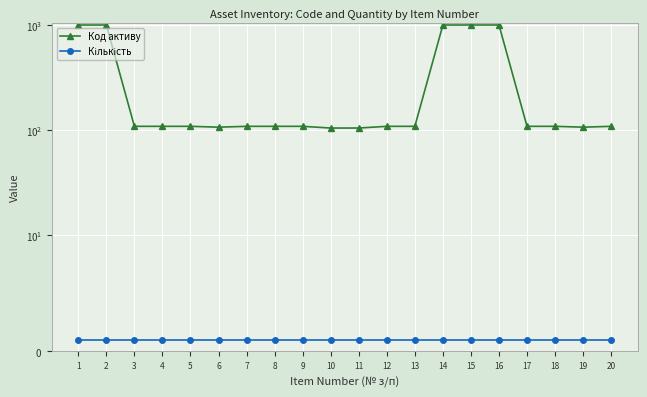

What is the spread (max minus min) of values at 6?

106